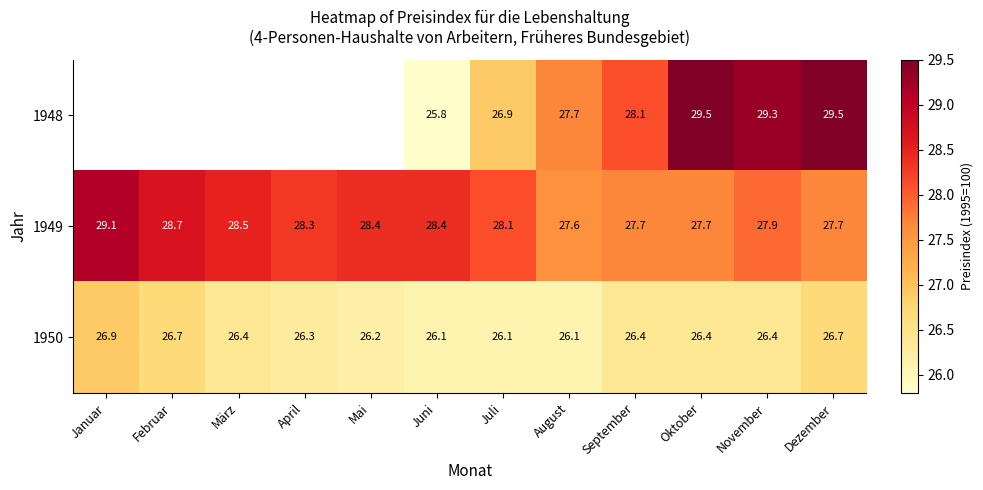

Rank the series at Oktober from highest to lowest value.

1948, 1949, 1950